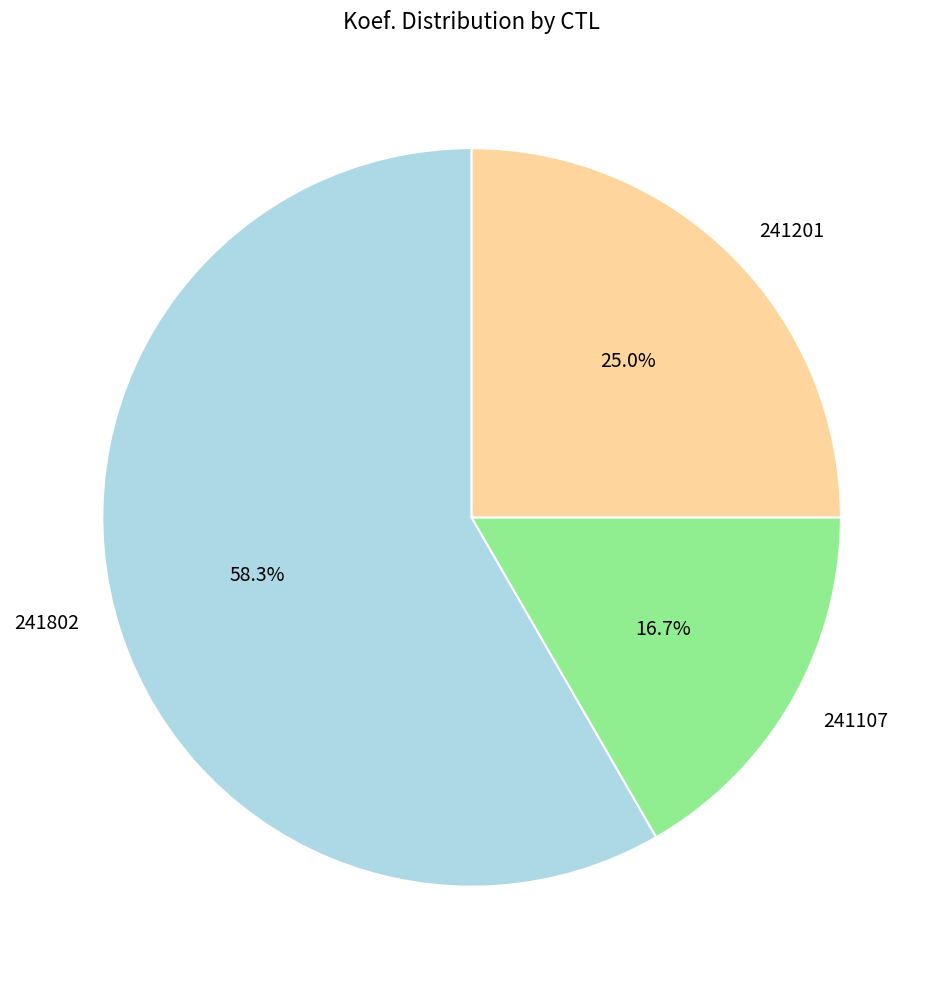

To the nearest percent, what is the difference between the 241201 and 241107 slice percentages?

8%